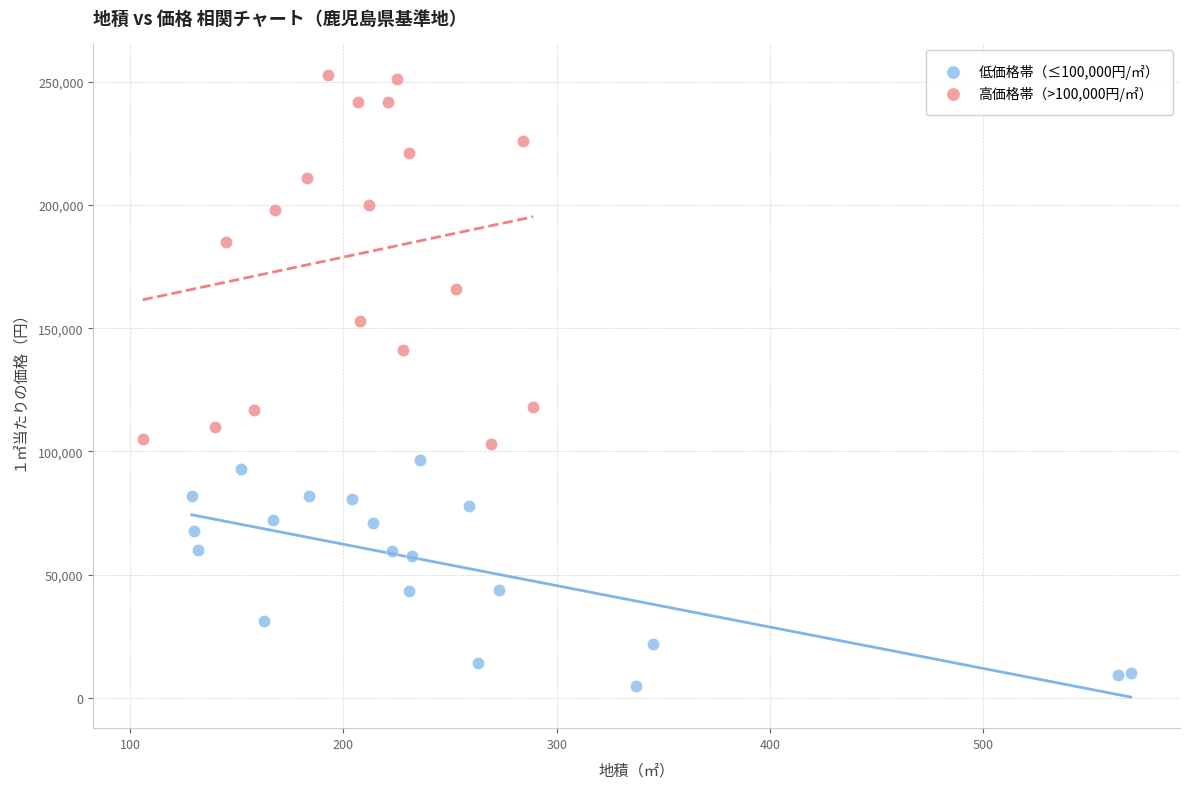

Which series has the widest spread of Y values?

高価格帯（>100,000円/㎡）